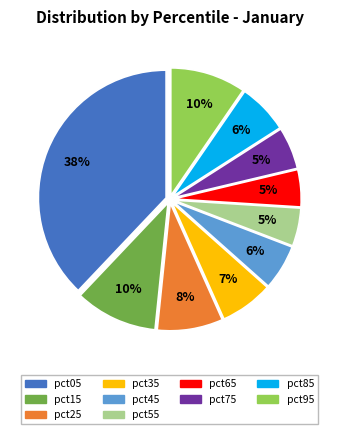

To the nearest percent, what portion does pct55 represent?

5%